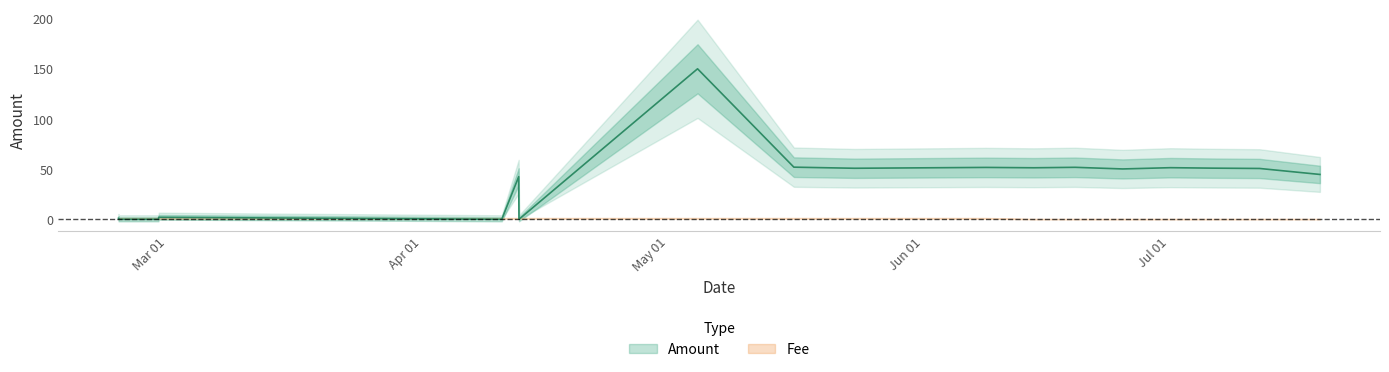

Where is the first local minimum?

2018-04-10 16:14:02